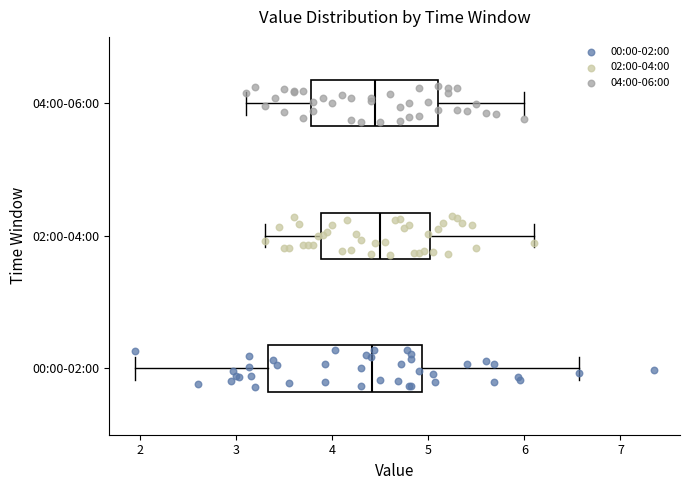

Reading bottom to top, read every box against the x-axis: the position of its median line, the range the box covers, and the ends of its whiskers. The values are not printed on the chart, so give them approximately, as read against the axis.

00:00-02:00: median 4.4, box 3.3 to 4.9, whiskers 2.0 to 6.6
02:00-04:00: median 4.5, box 3.9 to 5.0, whiskers 3.3 to 6.1
04:00-06:00: median 4.5, box 3.8 to 5.1, whiskers 3.1 to 6.0